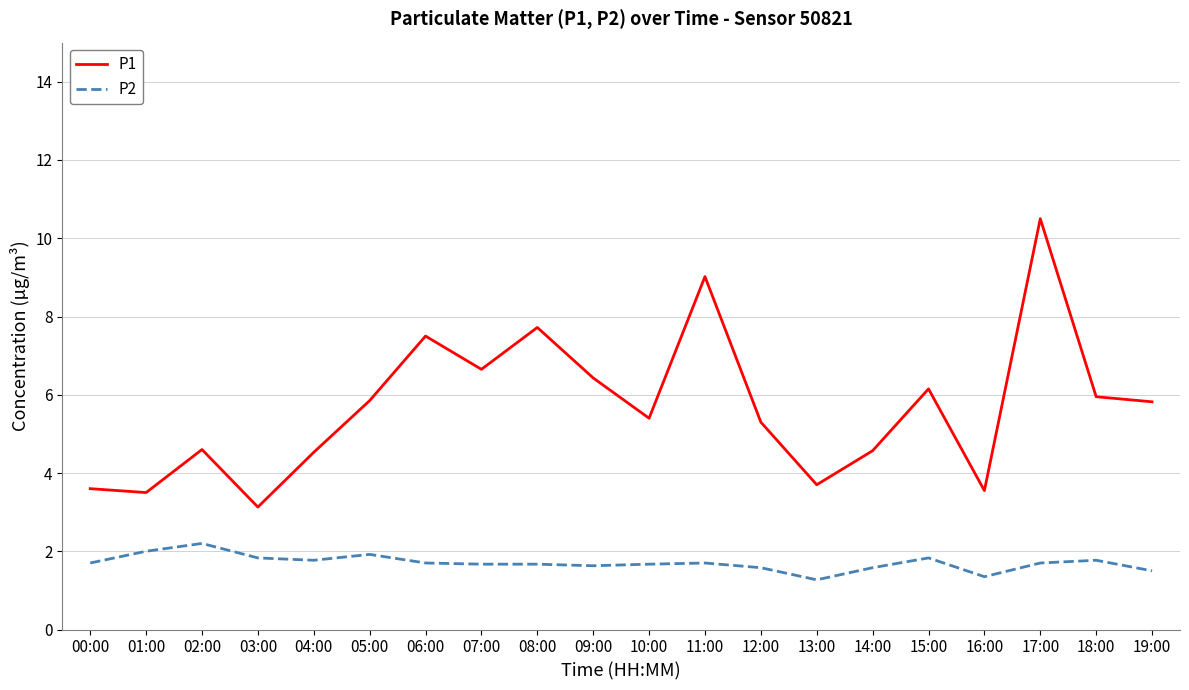

Is the value of P1 at 15:00 greater than the value of P2 at 05:00?

Yes